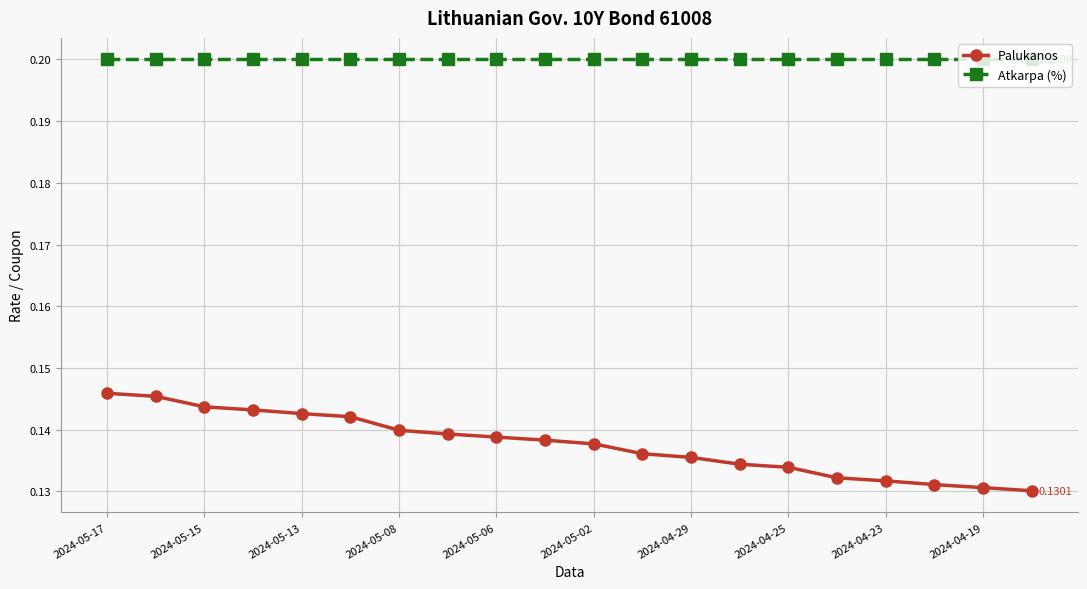

List the series in order of their peak value, lowest first.

Palukanos, Atkarpa (%)